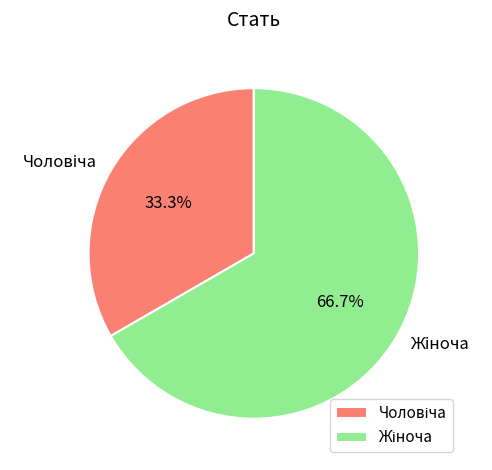

Which category has the smallest portion of the pie?

Чоловіча